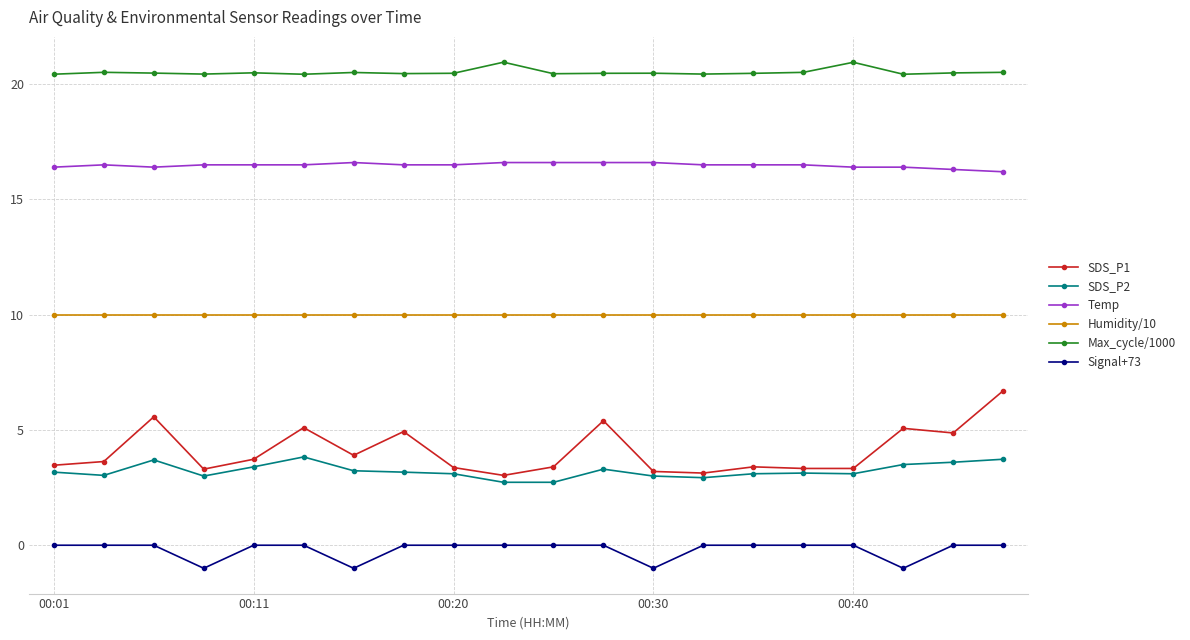

Which series has the widest spread of values?

SDS_P1